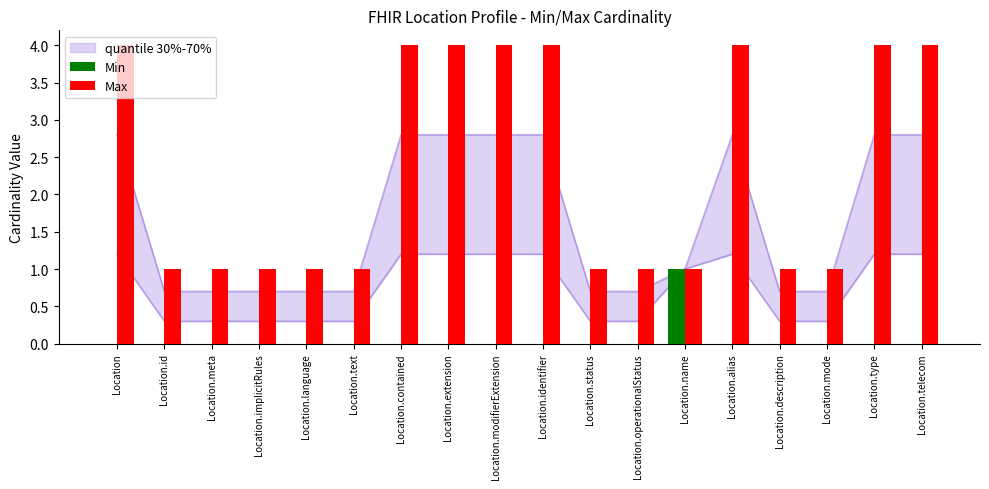

Rank the series by their average value, from lowest to highest.

Min, Max